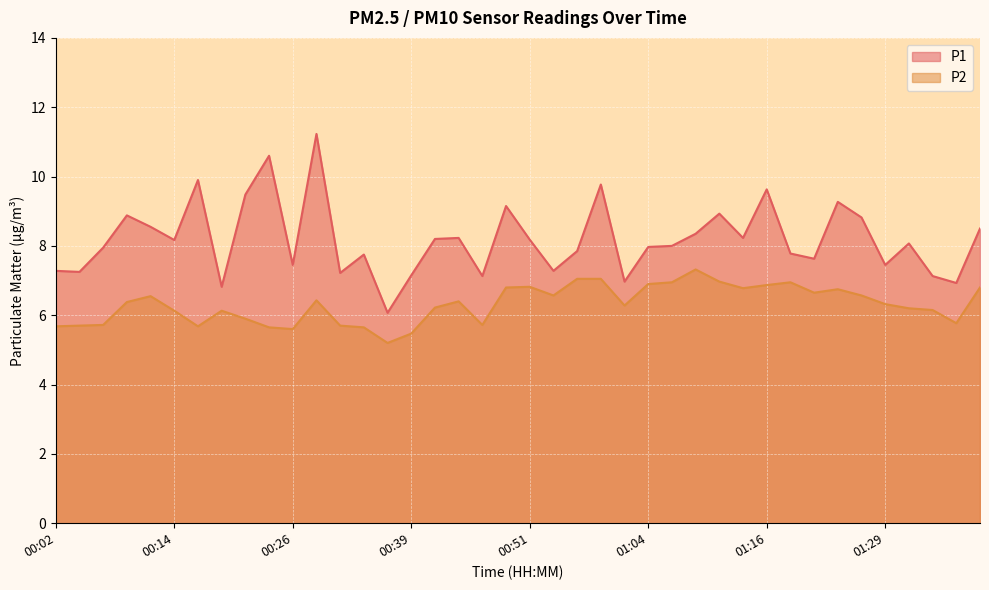

True or false: P2 and P1 intersect in this chart.

False